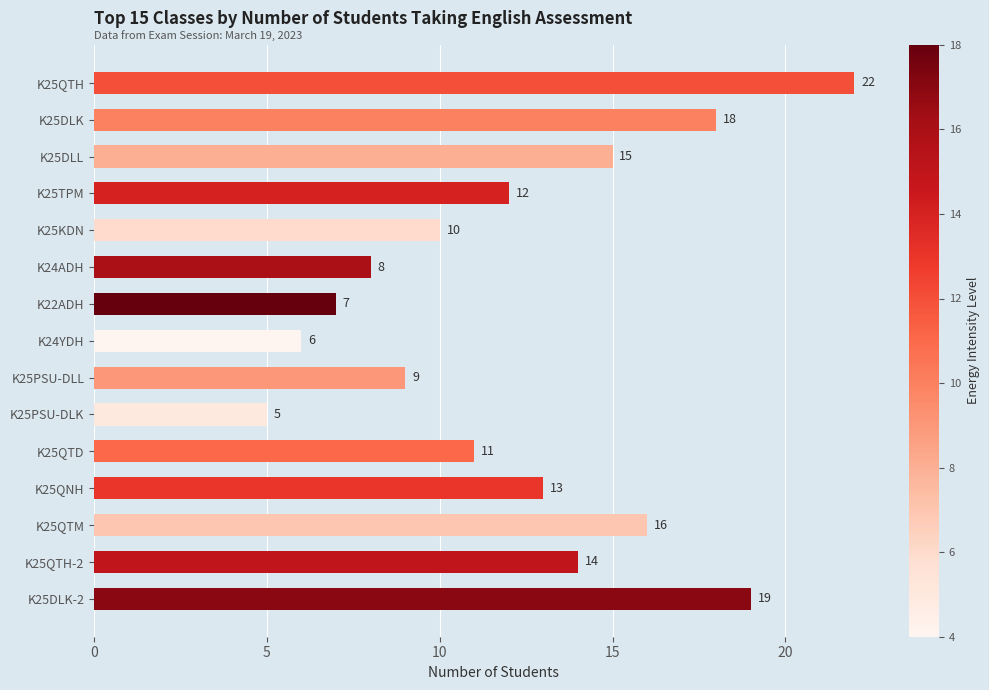

What is the difference between the values at K25TPM and K25PSU-DLL?

3